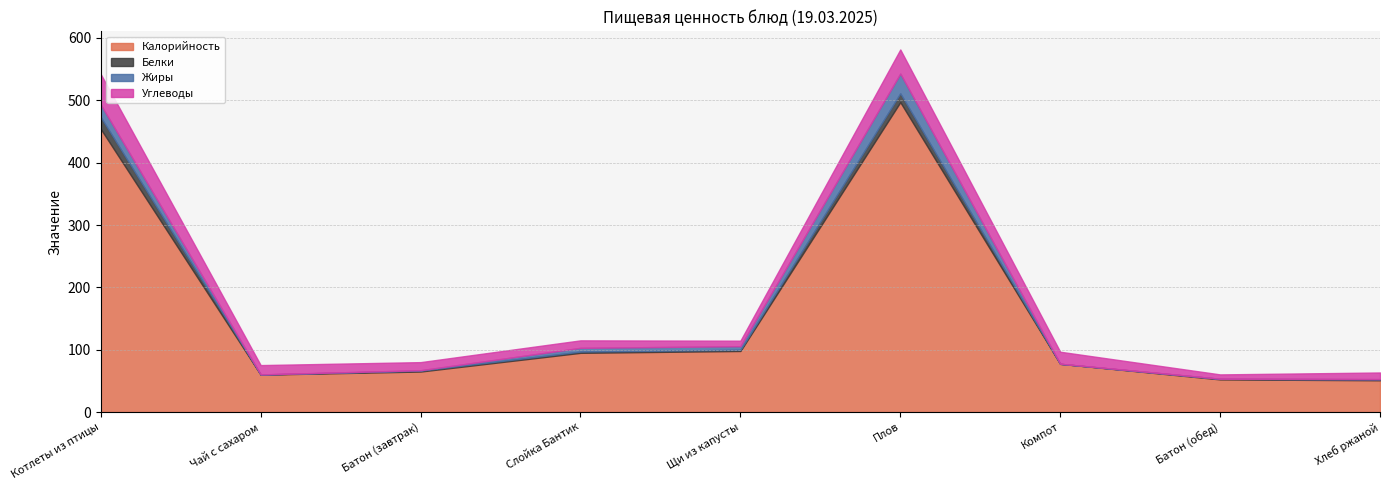

What is the difference between the Жиры values at Щи из капусты and Котлеты из птицы?

14.2